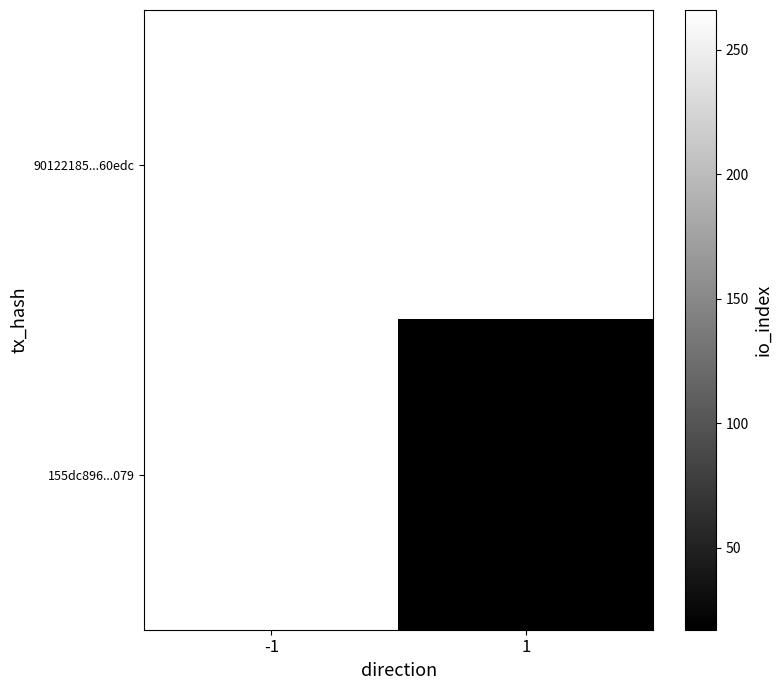

How many series are shown in this chart?

2